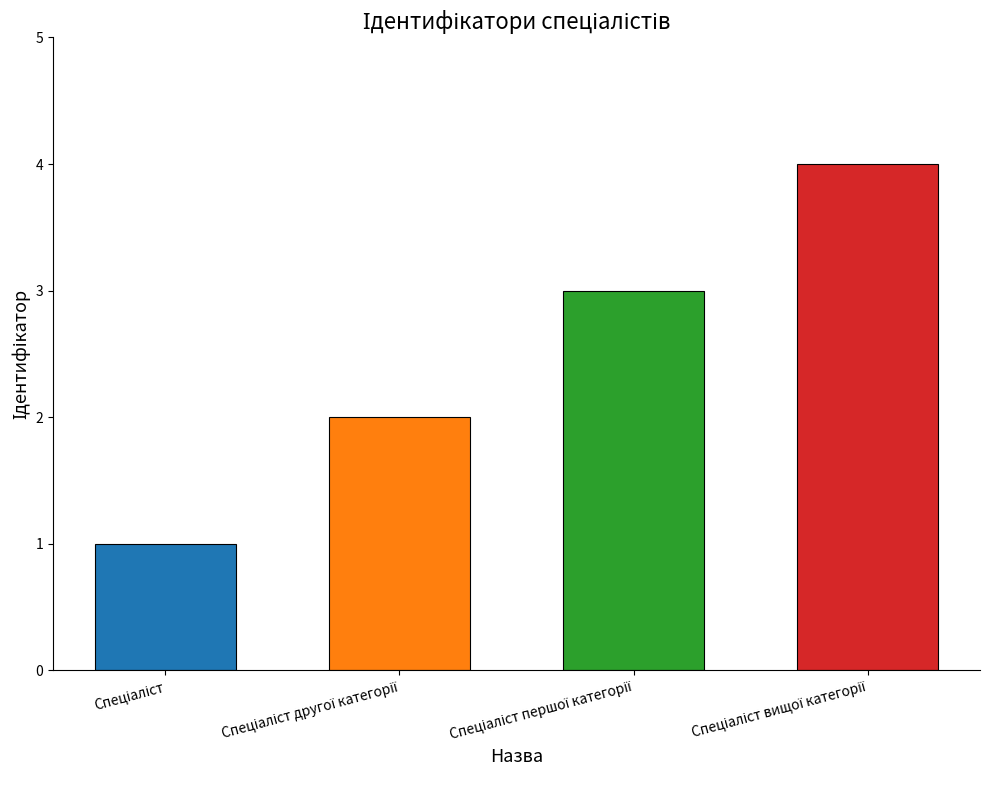

List the labels in order of value, smallest first.

Спеціаліст, Спеціаліст другої категорії, Спеціаліст першої категорії, Спеціаліст вищої категорії